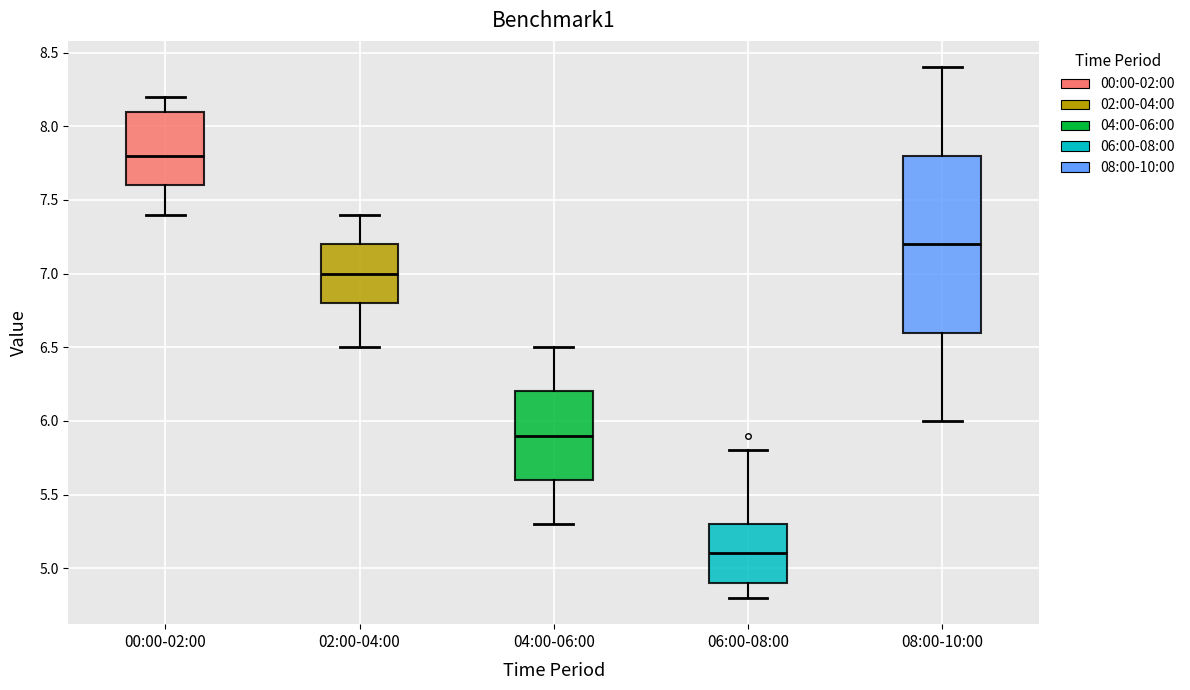

Where does the upper whisker of the box for 00:00-02:00 end on the y-axis? The values are not printed on the chart, so give them approximately, as read against the axis.

8.2